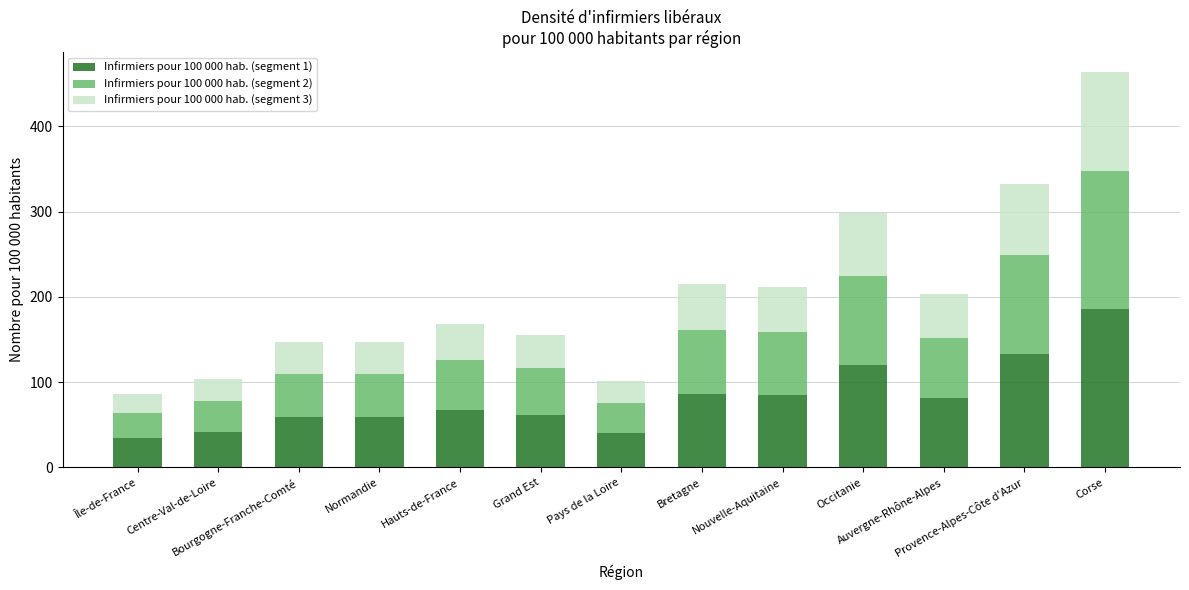

What is the lowest value of the Infirmiers pour 100 000 hab. (segment 1) series?

34.3